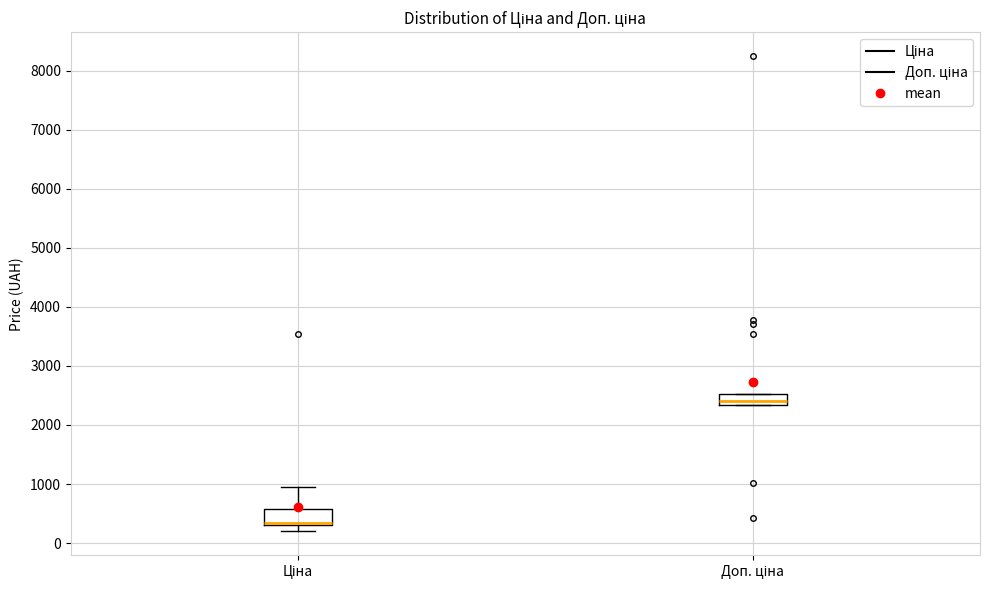

Reading left to right, transcribe this box plot: for each box, give where its median line is, the range the box spans, and where its two whiskers end, as read against the y-axis. The values are not printed on the chart, so give them approximately, as read against the axis.

Ціна: median 300 (drawn on the box's lower edge), box 300 to 600, whiskers 200 to 900
Доп. ціна: median 2400, box 2300 to 2500, whiskers 2300 to 2500